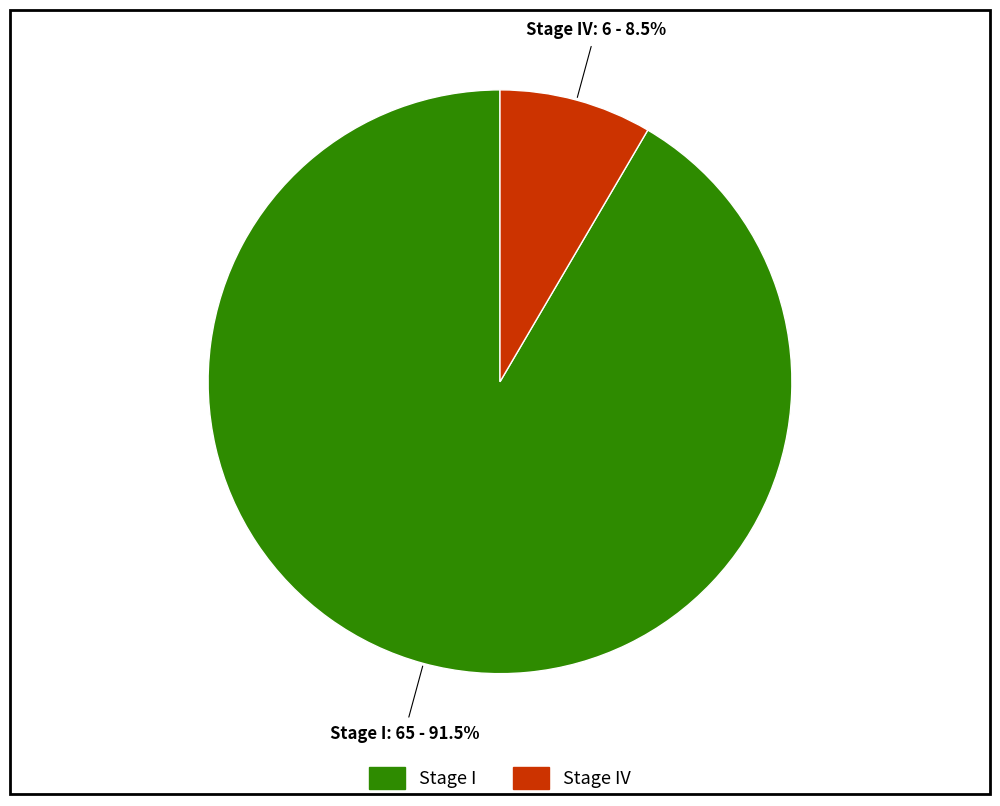

Count the number of slices in the pie.

2